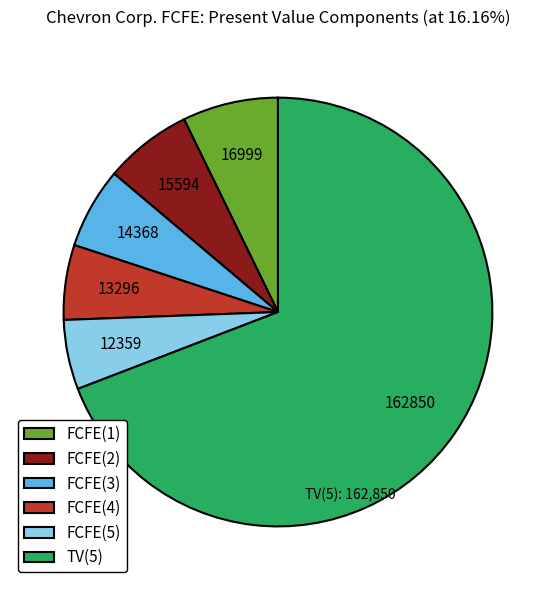

Does any single category account for the majority?

Yes